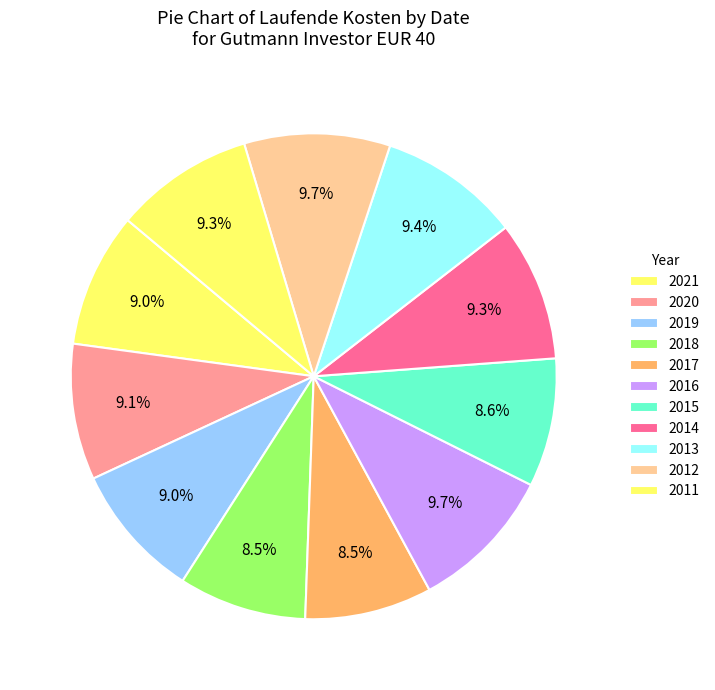

What is the largest slice in the pie chart?

2016-12-31